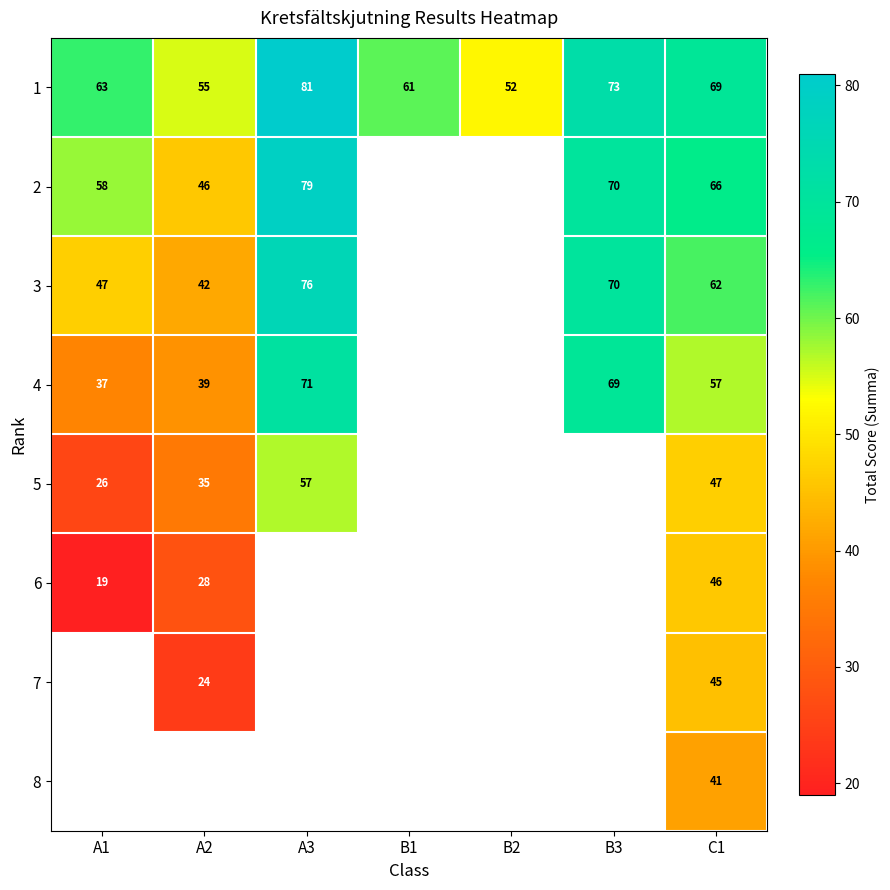

What is the difference between the 1 values at C1 and A3?

12